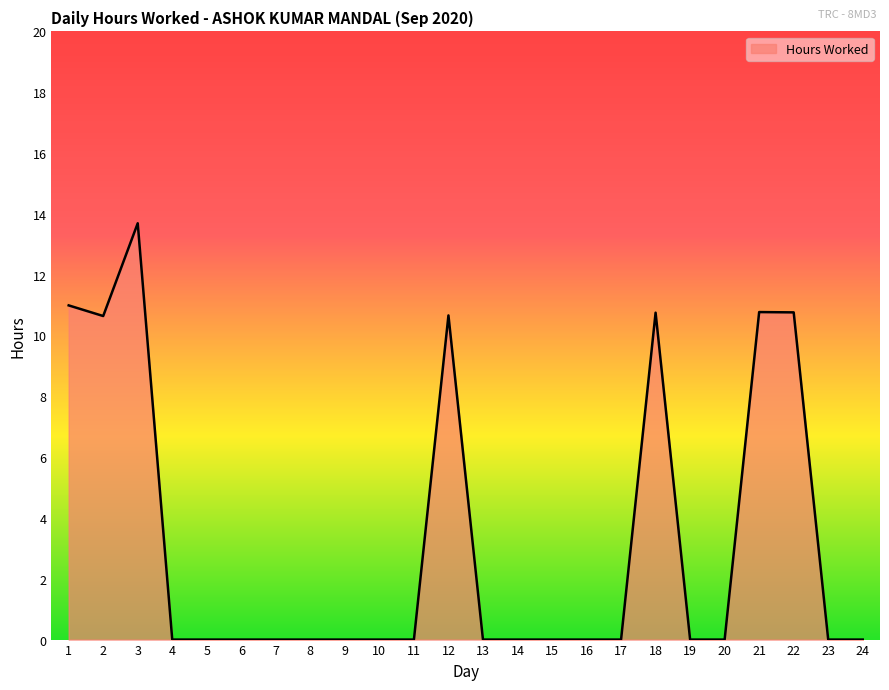

True or false: the data shows 0.0 at 4.

True